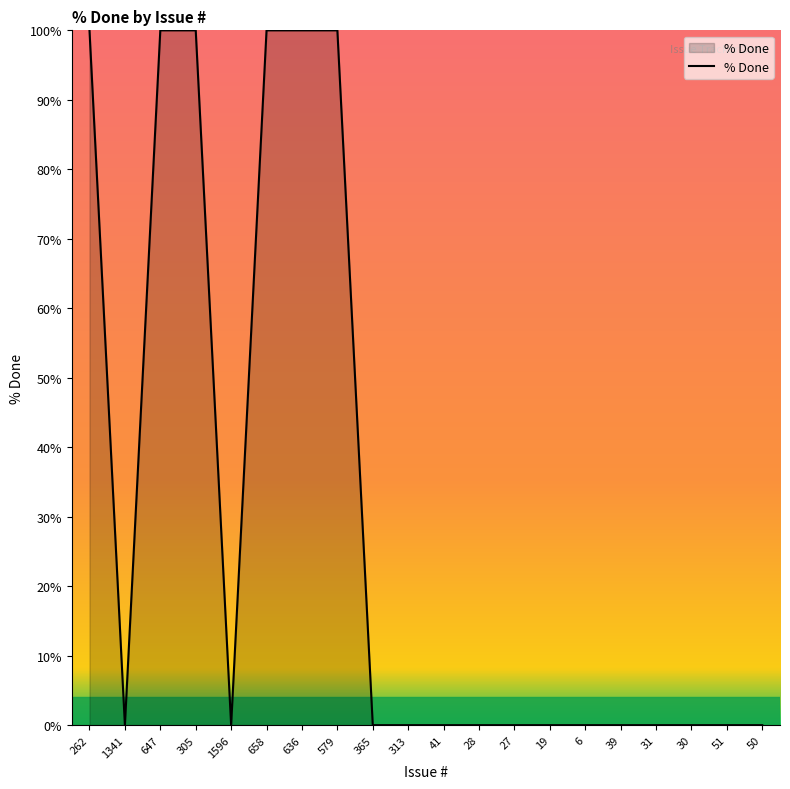

Reading left to right, what are all the values shown in this chart?

100	0	100	100	0	100	100	100	0	0	0	0	0	0	0	0	0	0	0	0